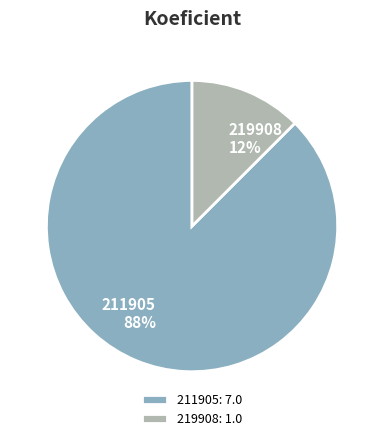

Combined, do 219908: 1.0 and 211905: 7.0 account for over 50%?

Yes